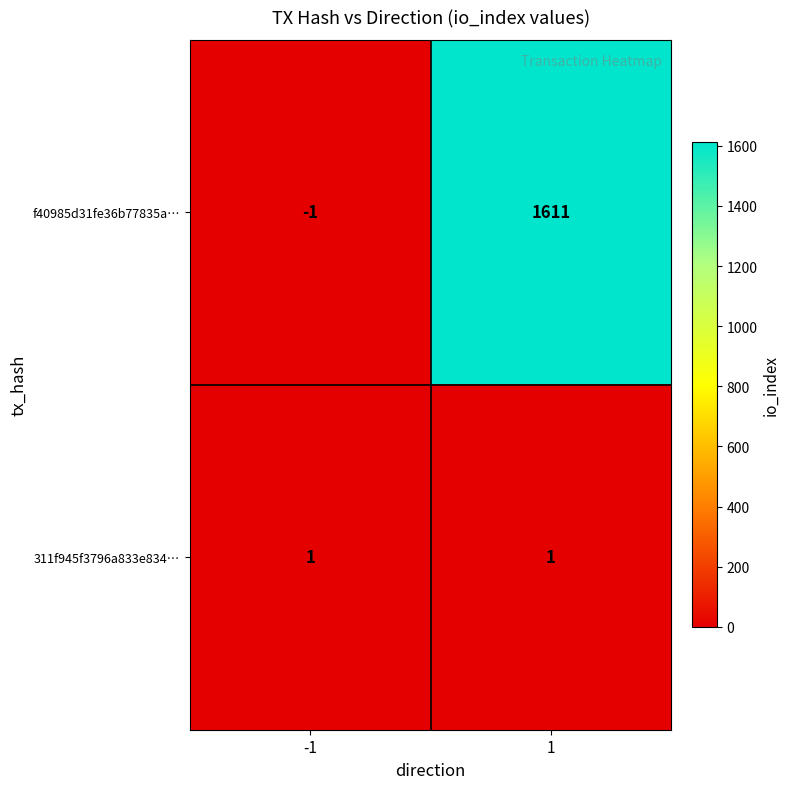

Reading left to right, transcribe all the data shown in this chart.

f40985d31fe36b77835a…: -1=-1	1=1611
311f945f3796a833e834…: -1=1	1=1